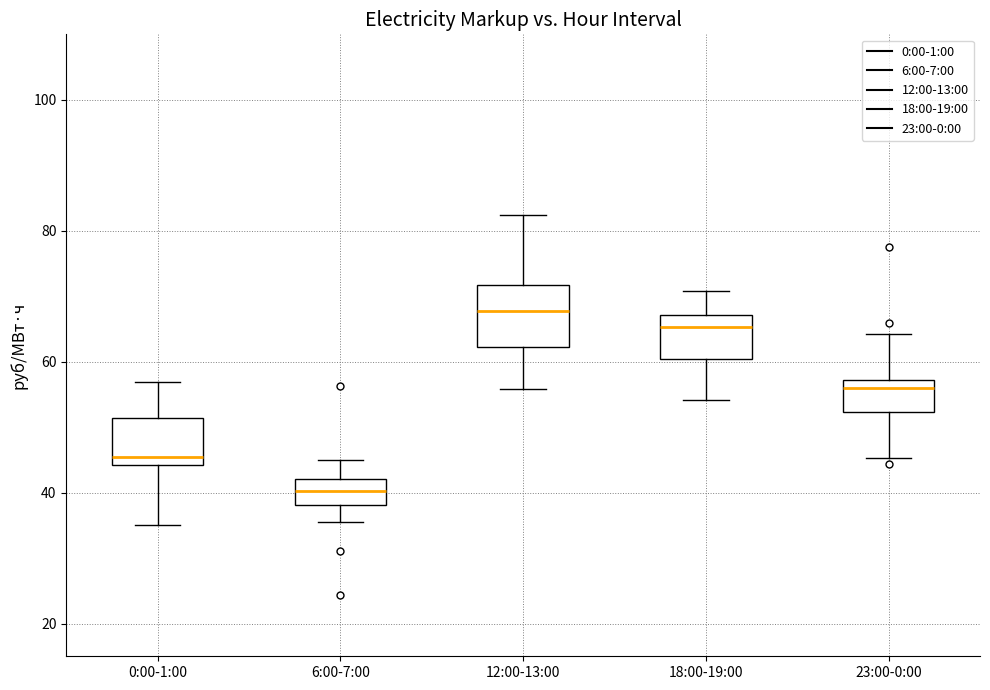

Reading left to right, transcribe this box plot: for each box, give where its median line is, the range the box spans, and where its two whiskers end, as read against the y-axis. The values are not printed on the chart, so give them approximately, as read against the axis.

0:00-1:00: median 46, box 44 to 52, whiskers 36 to 56
6:00-7:00: median 40, box 38 to 42, whiskers 36 to 46
12:00-13:00: median 68, box 62 to 72, whiskers 56 to 82
18:00-19:00: median 66, box 60 to 68, whiskers 54 to 70
23:00-0:00: median 56, box 52 to 58, whiskers 46 to 64